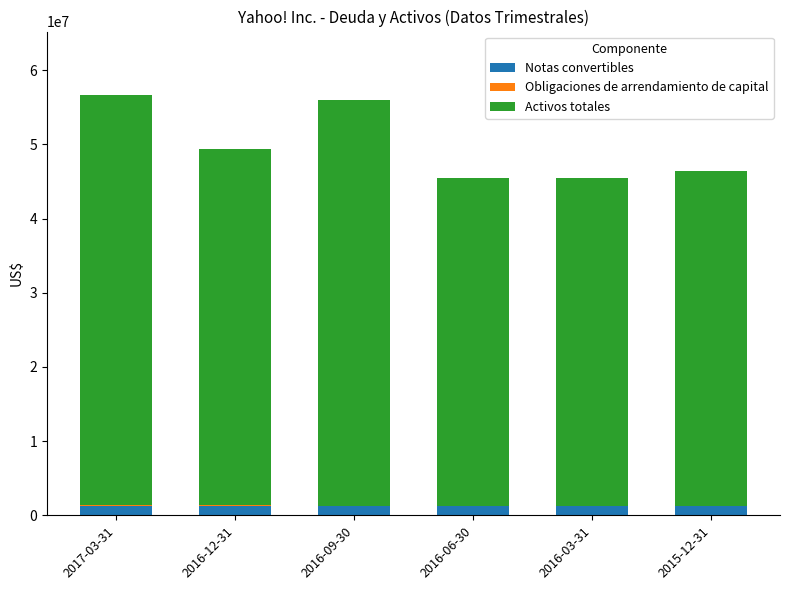

Count the number of data series in this chart.

3